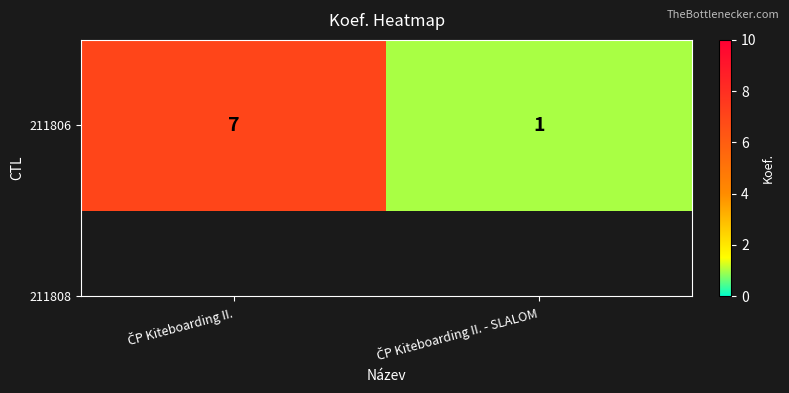

How many categories are shown in the chart?

2